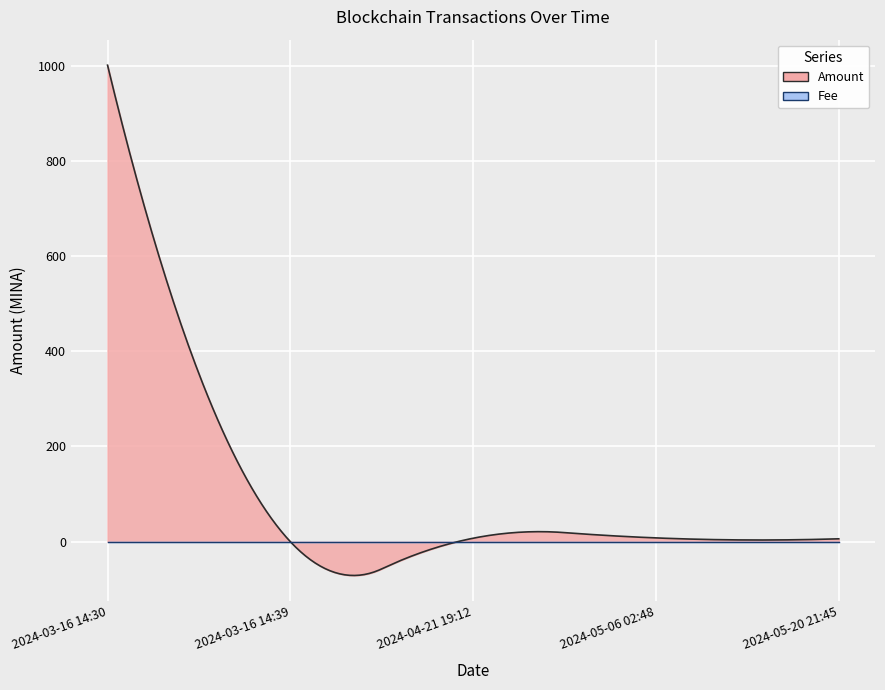

What is the label of the 5th point from the right?

2024-03-16 14:30